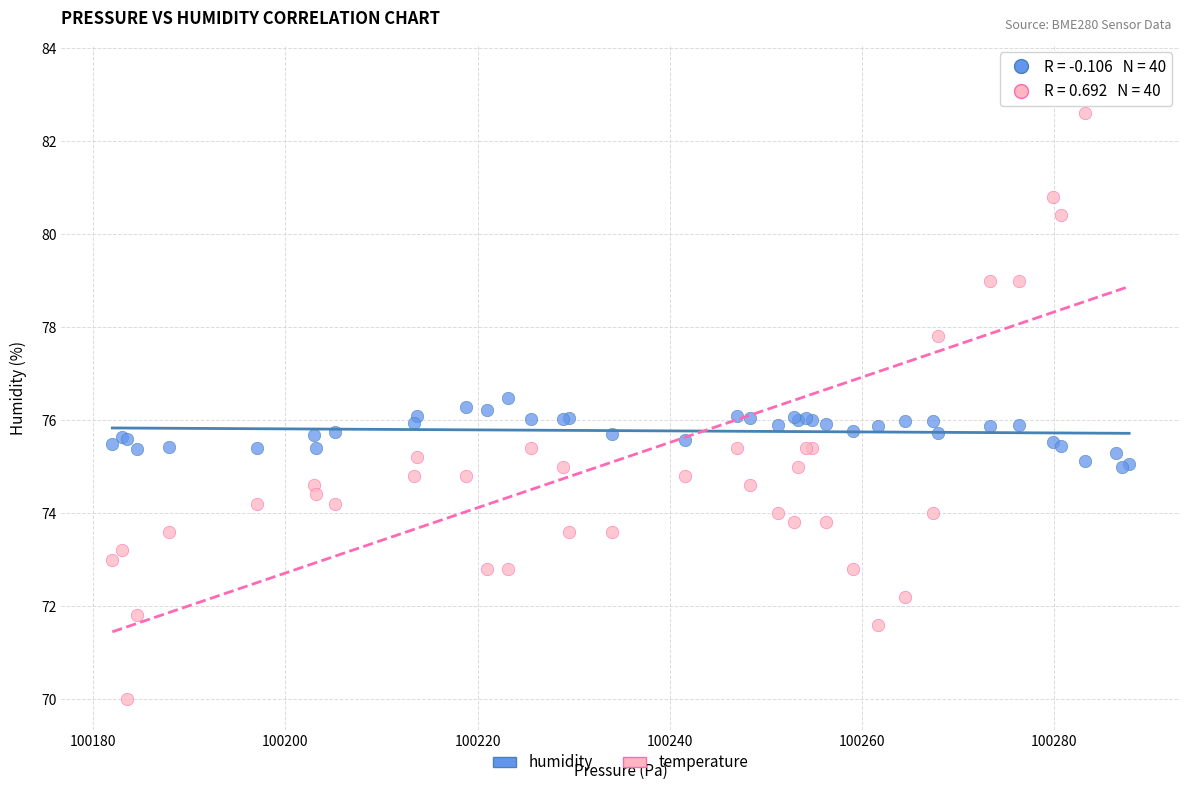

What is the X range (max minus min) for the scatter plot?

105.8